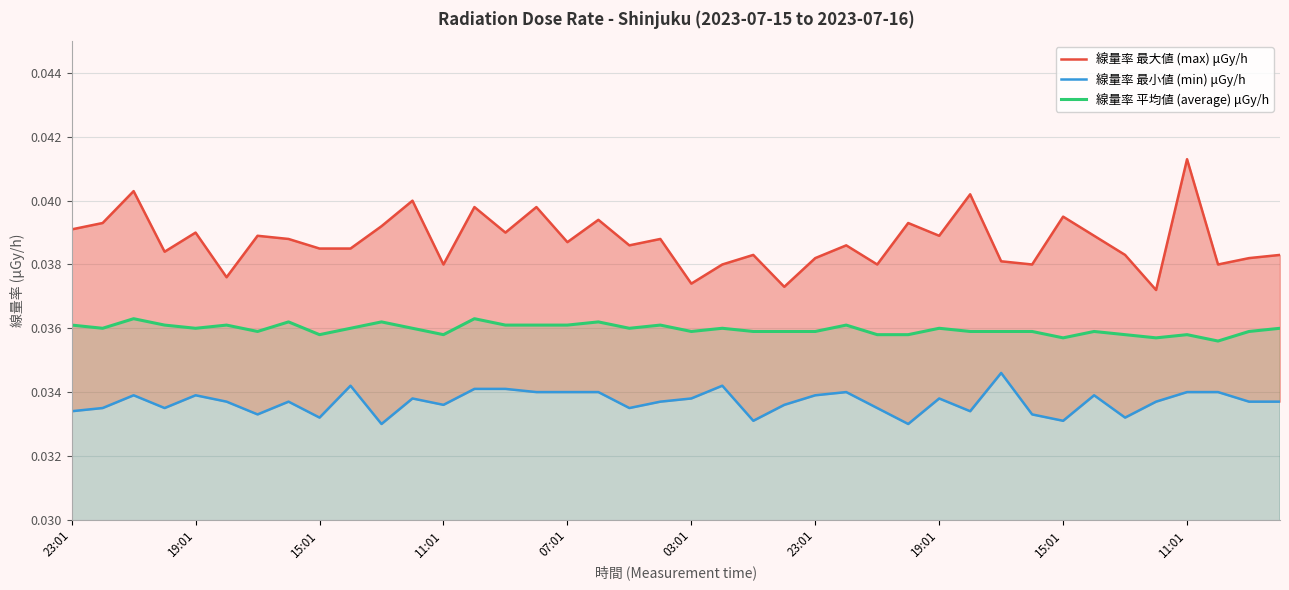

Where is the first local minimum for 線量率 平均値 (average) μGy/h?

19:01